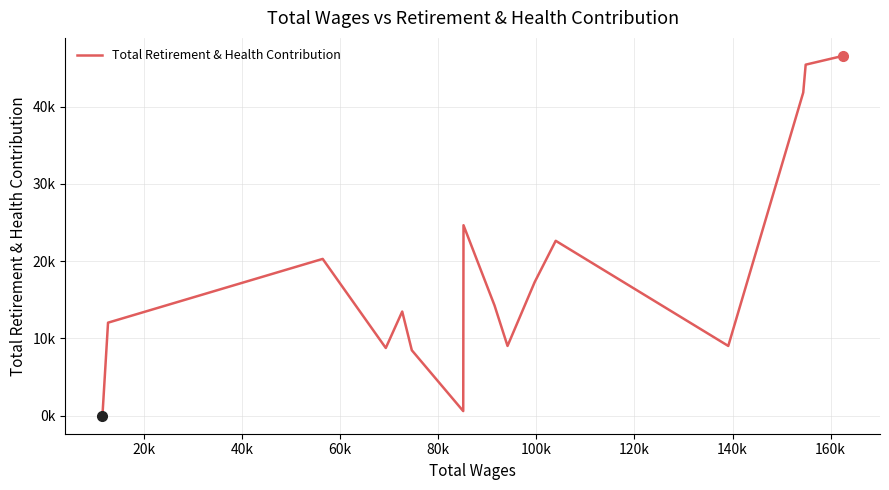

Is this an area chart (filled region under the line)?

No